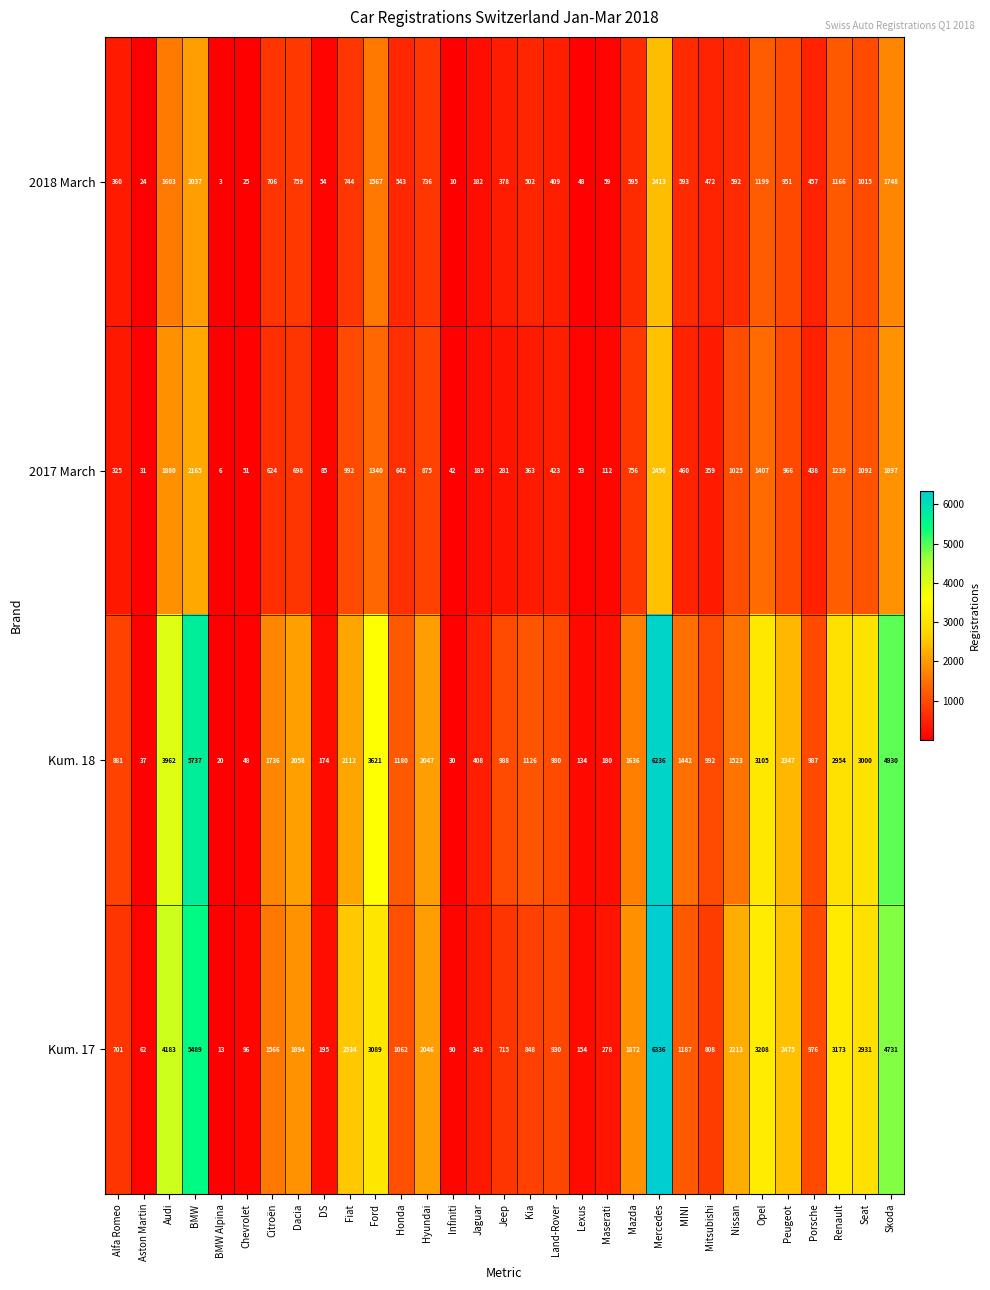

What is the sum of the 2018 March values at Lexus and Porsche?

505